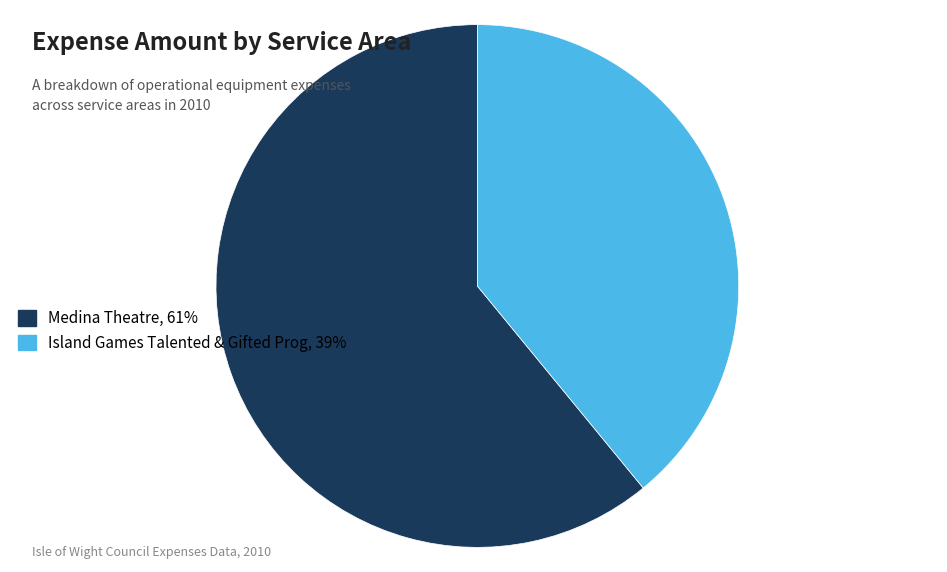

Which category has the smallest portion of the pie?

Island Games Talented & Gifted Prog